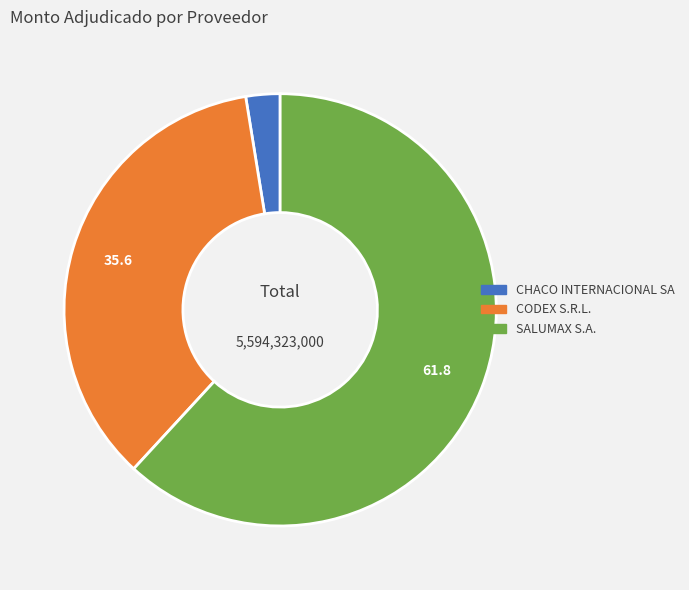

What is the ratio of the value at SALUMAX S.A. to the value at CHACO INTERNACIONAL SA?

24.2